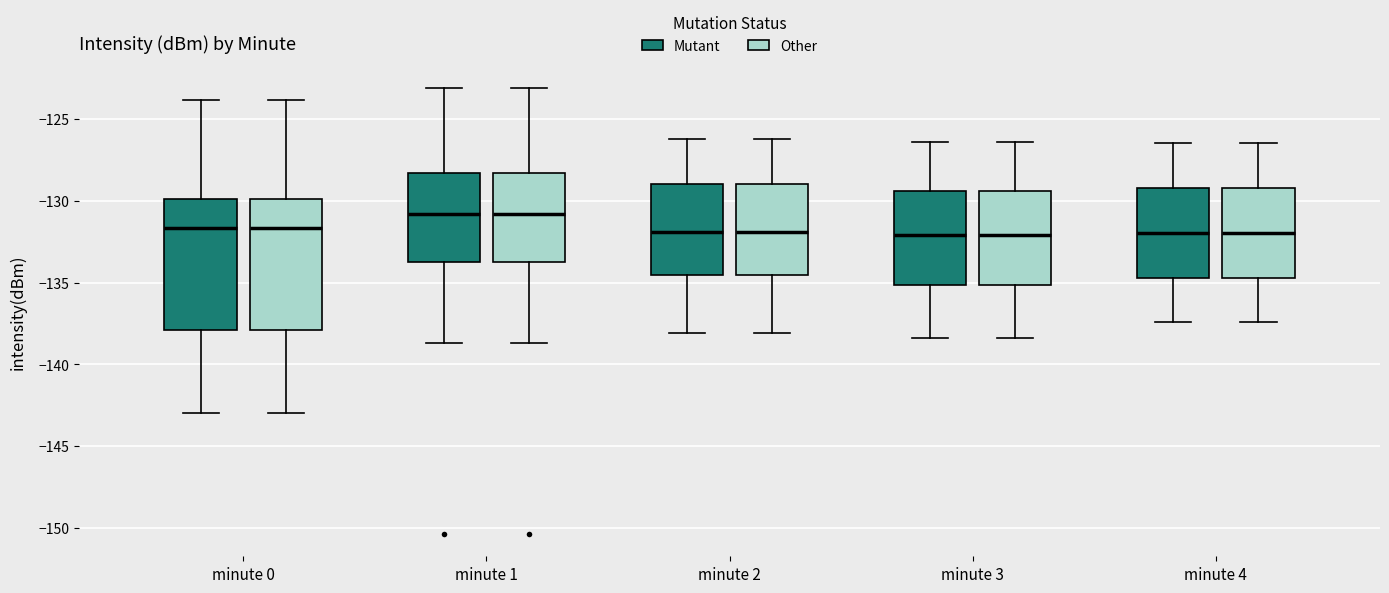

Reading left to right, transcribe this box plot: for each box, give where its median line is, the range the box spans, and where its two whiskers end, as read against the y-axis. The values are not printed on the chart, so give them approximately, as read against the axis.

minute 0 (Mutant): median -131.5, box -138.0 to -130.0, whiskers -143.0 to -124.0
minute 0 (Other): median -131.5, box -138.0 to -130.0, whiskers -143.0 to -124.0
minute 1 (Mutant): median -131.0, box -133.5 to -128.5, whiskers -138.5 to -123.0
minute 1 (Other): median -131.0, box -133.5 to -128.5, whiskers -138.5 to -123.0
minute 2 (Mutant): median -132.0, box -134.5 to -129.0, whiskers -138.0 to -126.0
minute 2 (Other): median -132.0, box -134.5 to -129.0, whiskers -138.0 to -126.0
minute 3 (Mutant): median -132.0, box -135.0 to -129.5, whiskers -138.5 to -126.5
minute 3 (Other): median -132.0, box -135.0 to -129.5, whiskers -138.5 to -126.5
minute 4 (Mutant): median -132.0, box -134.5 to -129.0, whiskers -137.5 to -126.5
minute 4 (Other): median -132.0, box -134.5 to -129.0, whiskers -137.5 to -126.5